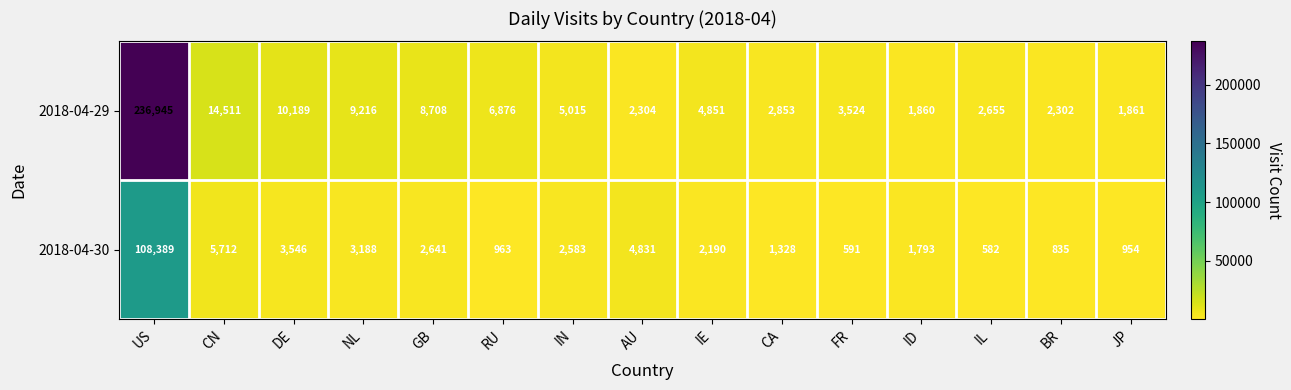

The value of 2018-04-30 at JP is 954. True or false?

True